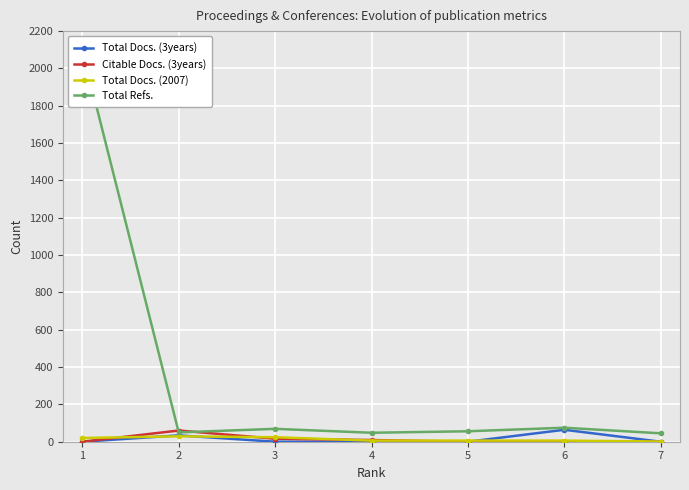

What is the approximate value of Citable Docs. (3years) at 4, to the nearest 10?

10